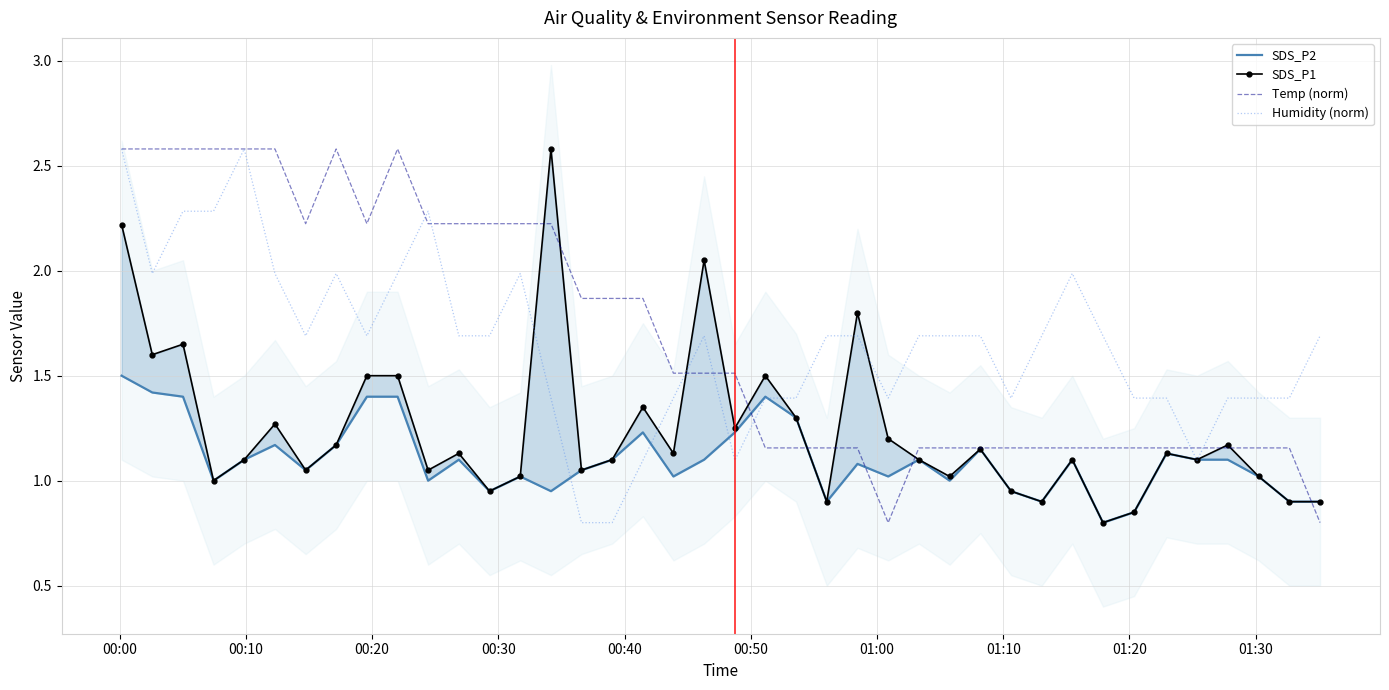

What is the sum of all SDS_P1 values?

49.5